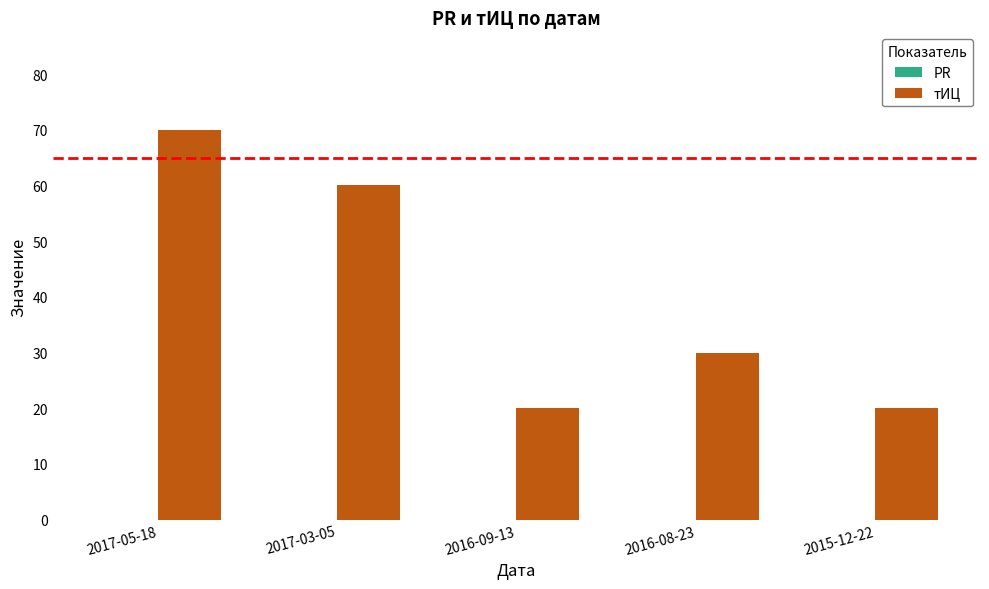

Between 2016-09-13 and 2017-05-18, which is larger?

2017-05-18